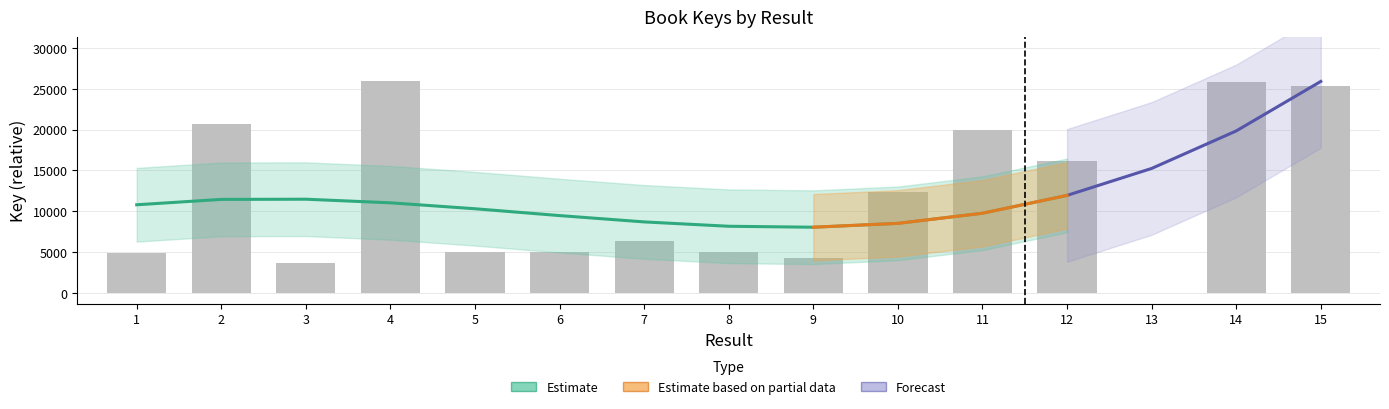

What is the average value?

12048